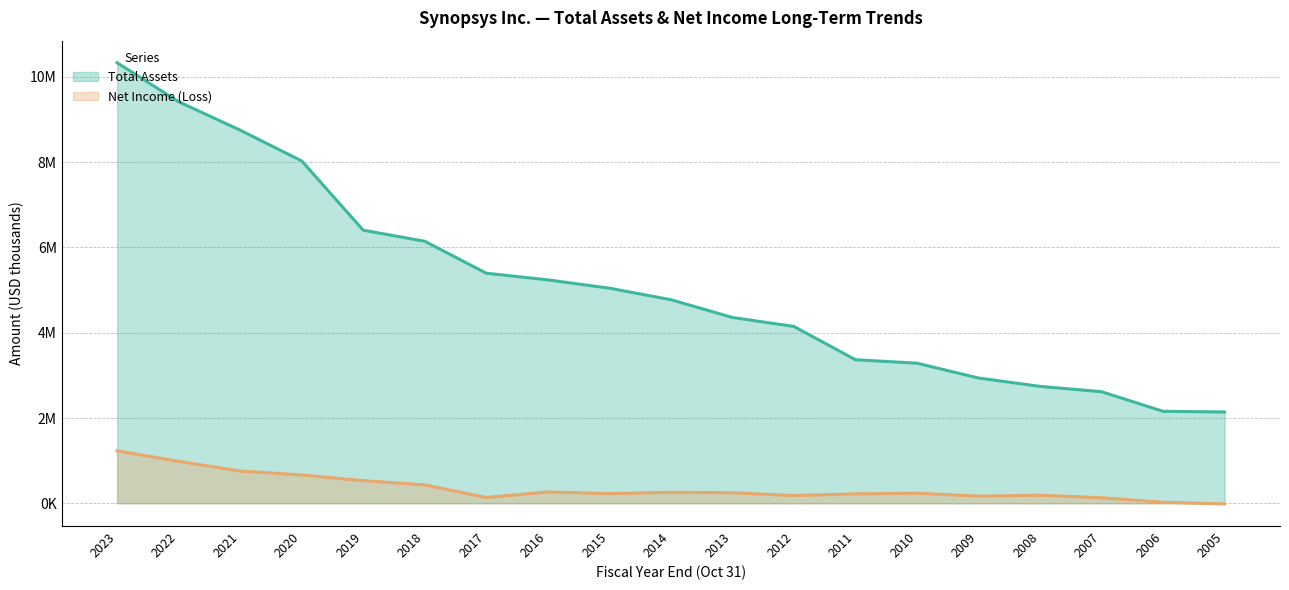

Which category has the lowest value in the Total Assets series?

2005